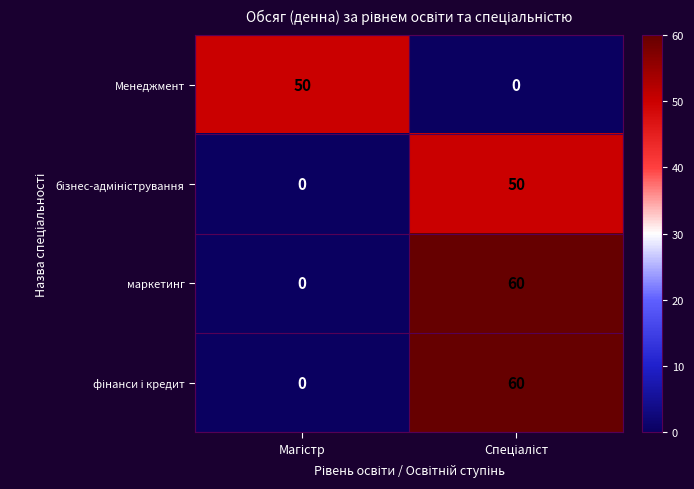

What is the greatest value displayed?

60